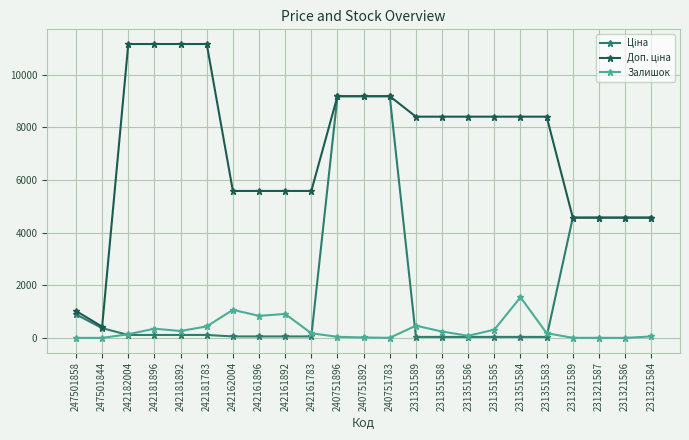

True or false: Залишок has more than 0 interior local peaks.

True